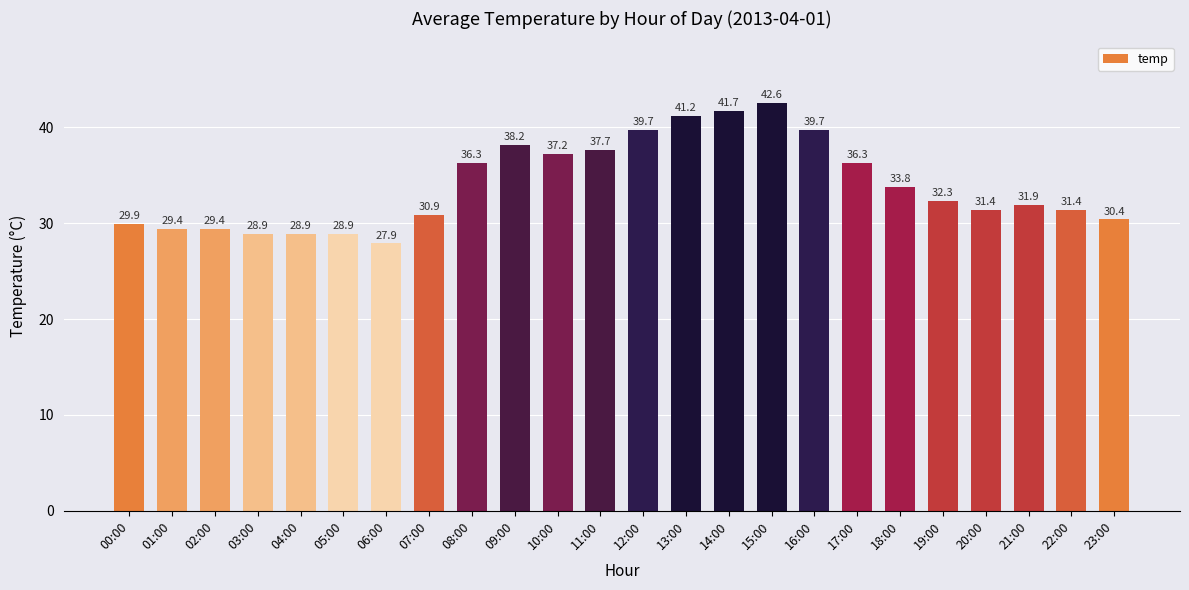

What is the label of the 11th bar from the right?

13:00